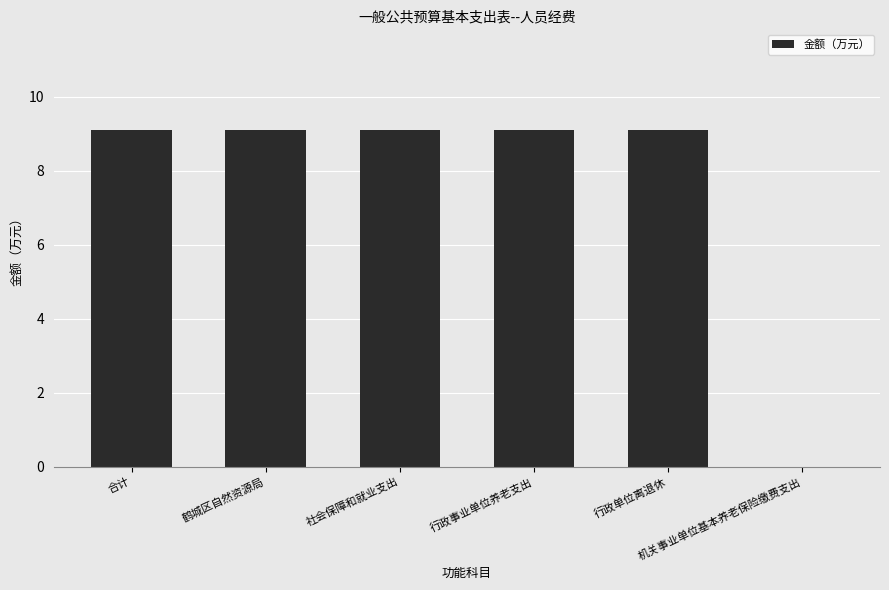

What is the approximate value at 行政单位离退休?

9.1